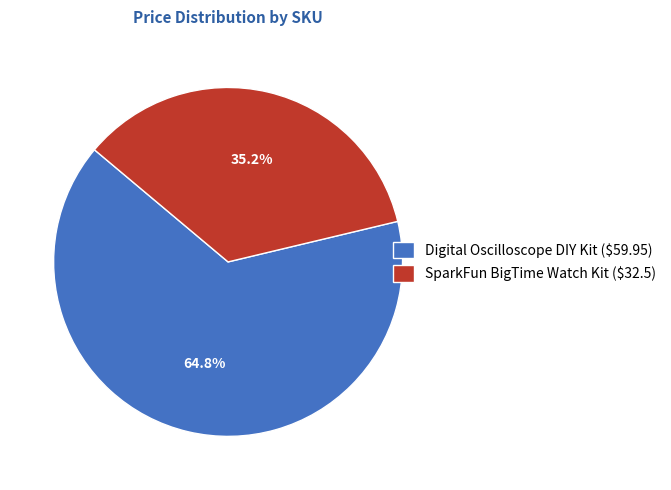

Which slice represents more than half of the pie?

Digital Oscilloscope DIY Kit ($59.95)